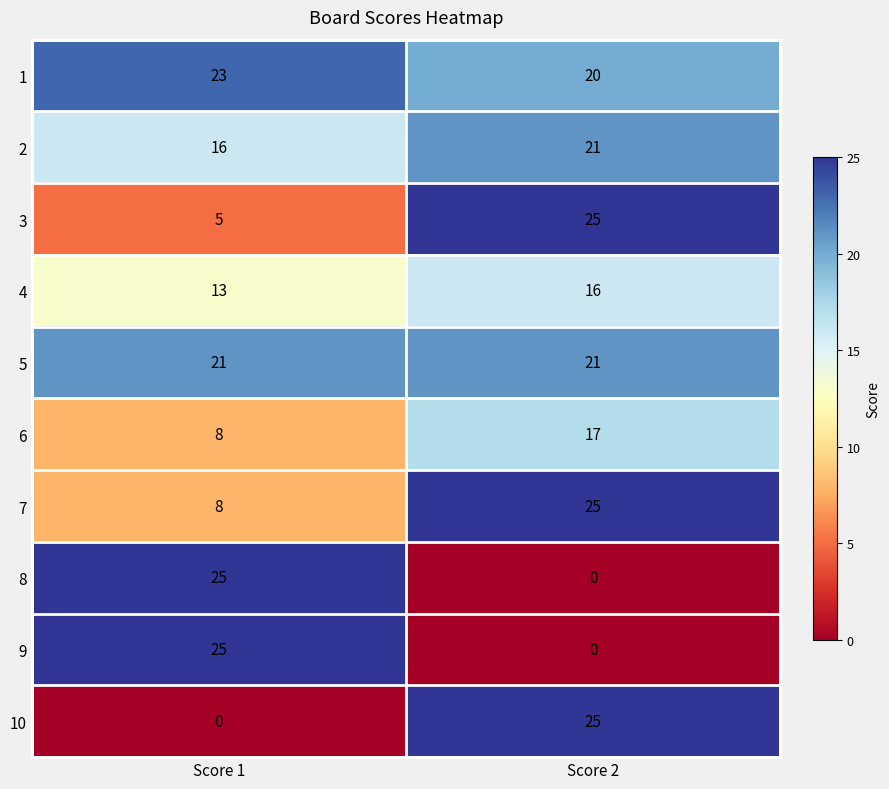

What is the spread (max minus min) of values at Score 1?

25